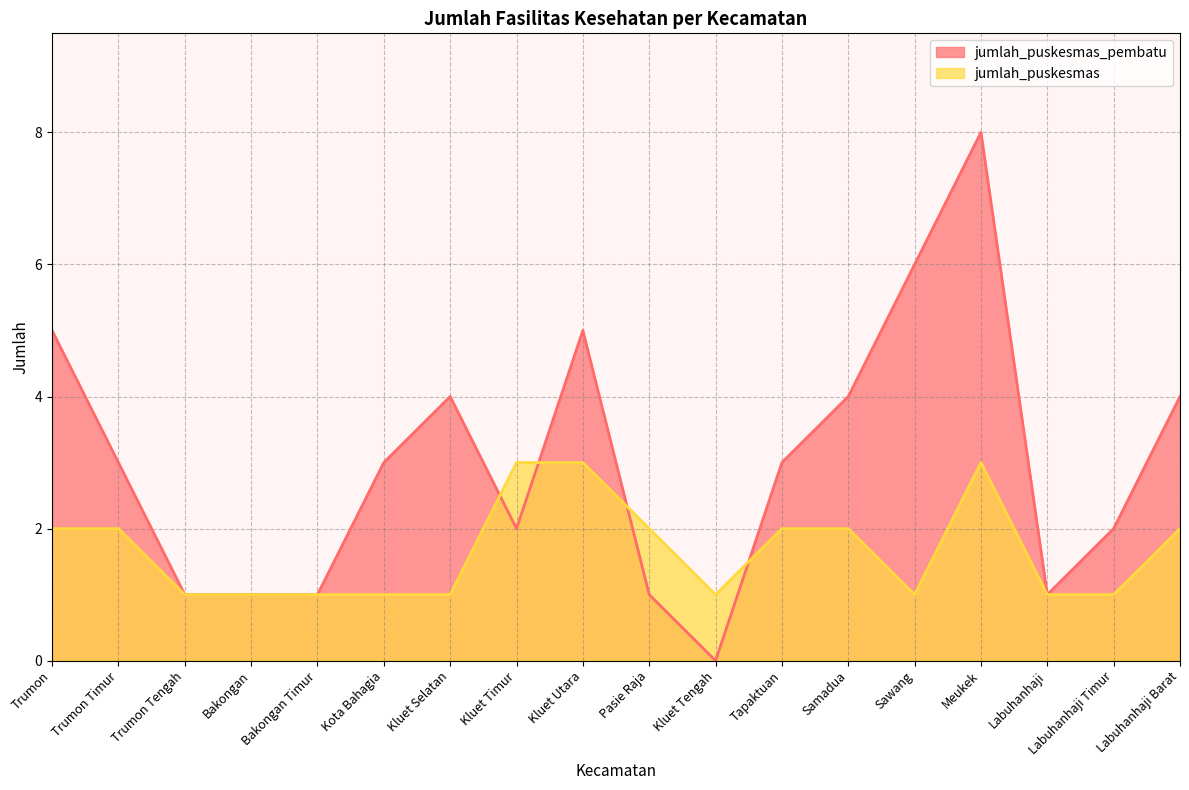

List the series in order of their peak value, highest first.

jumlah_puskesmas_pembatu, jumlah_puskesmas